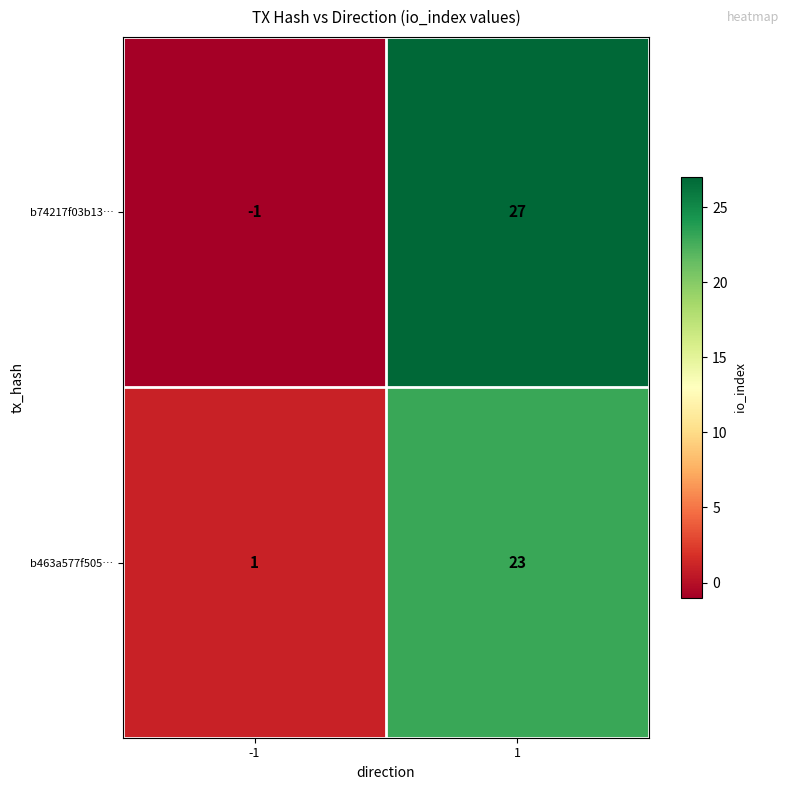

What is the spread (max minus min) of values at 1?

4